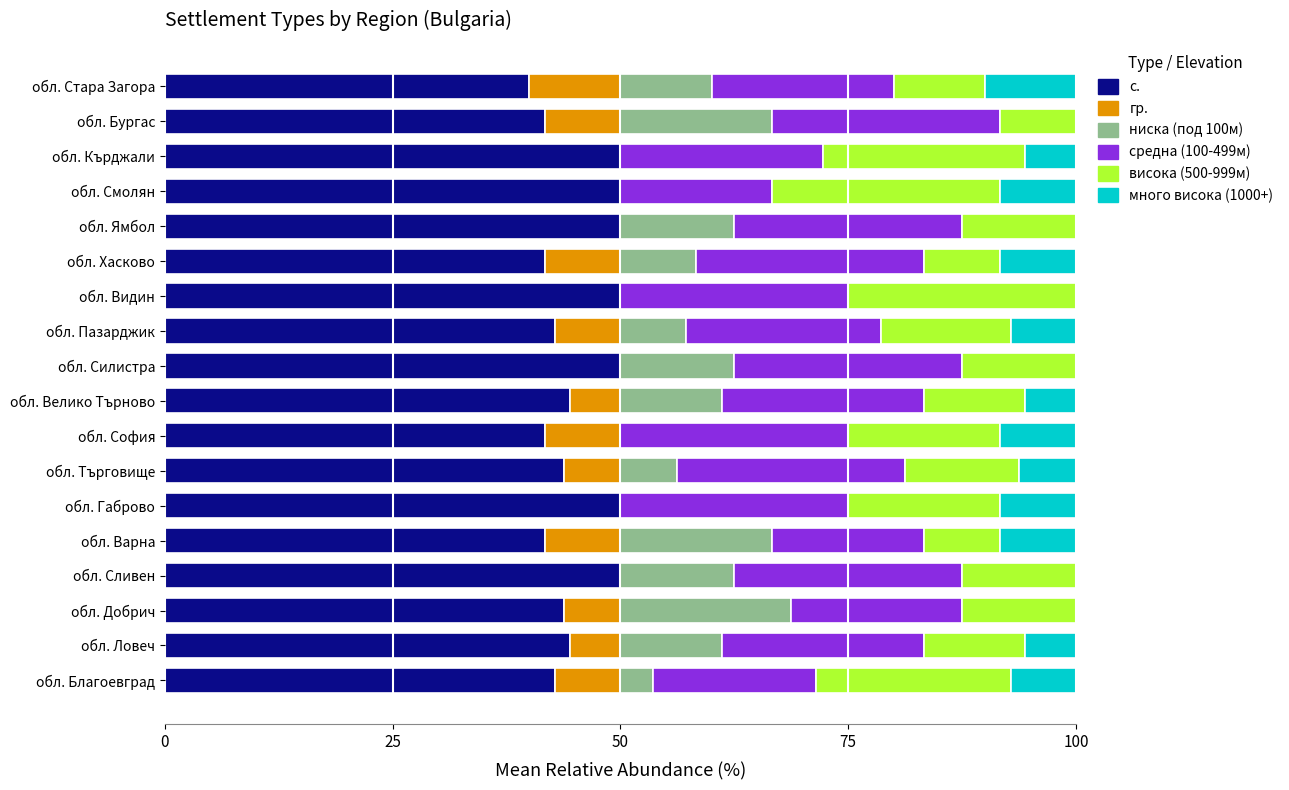

What is the highest value of the с. series?

50.0